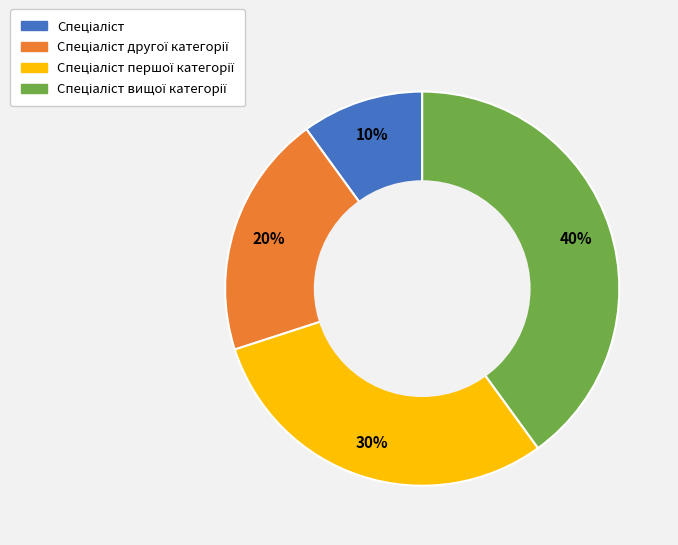

To the nearest percent, what is the difference between the largest and smallest slice percentages?

30%